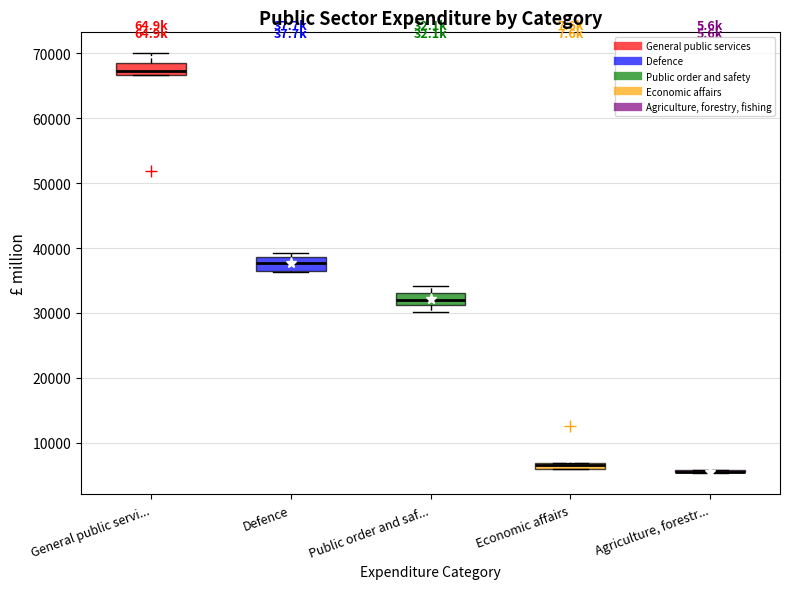

Where is the upper edge of the box for General public servi... on the y-axis? The values are not printed on the chart, so give them approximately, as read against the axis.

69000